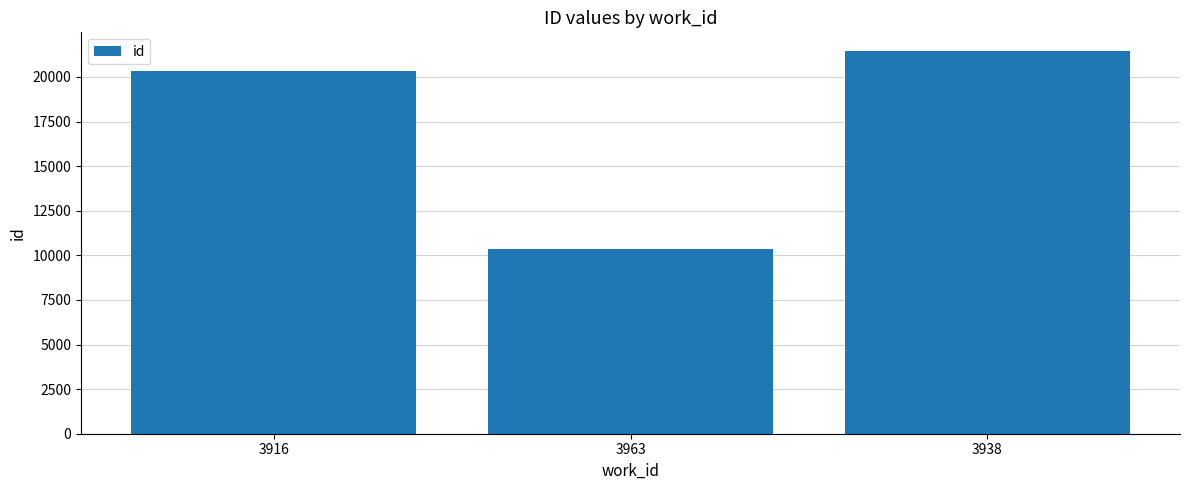

How many bars are there in total?

3